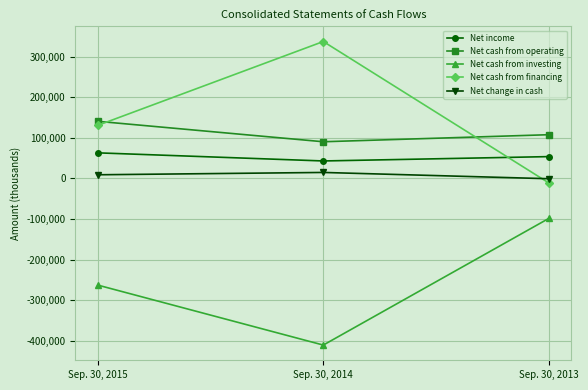

Does the chart display data point markers on the line(s)?

Yes